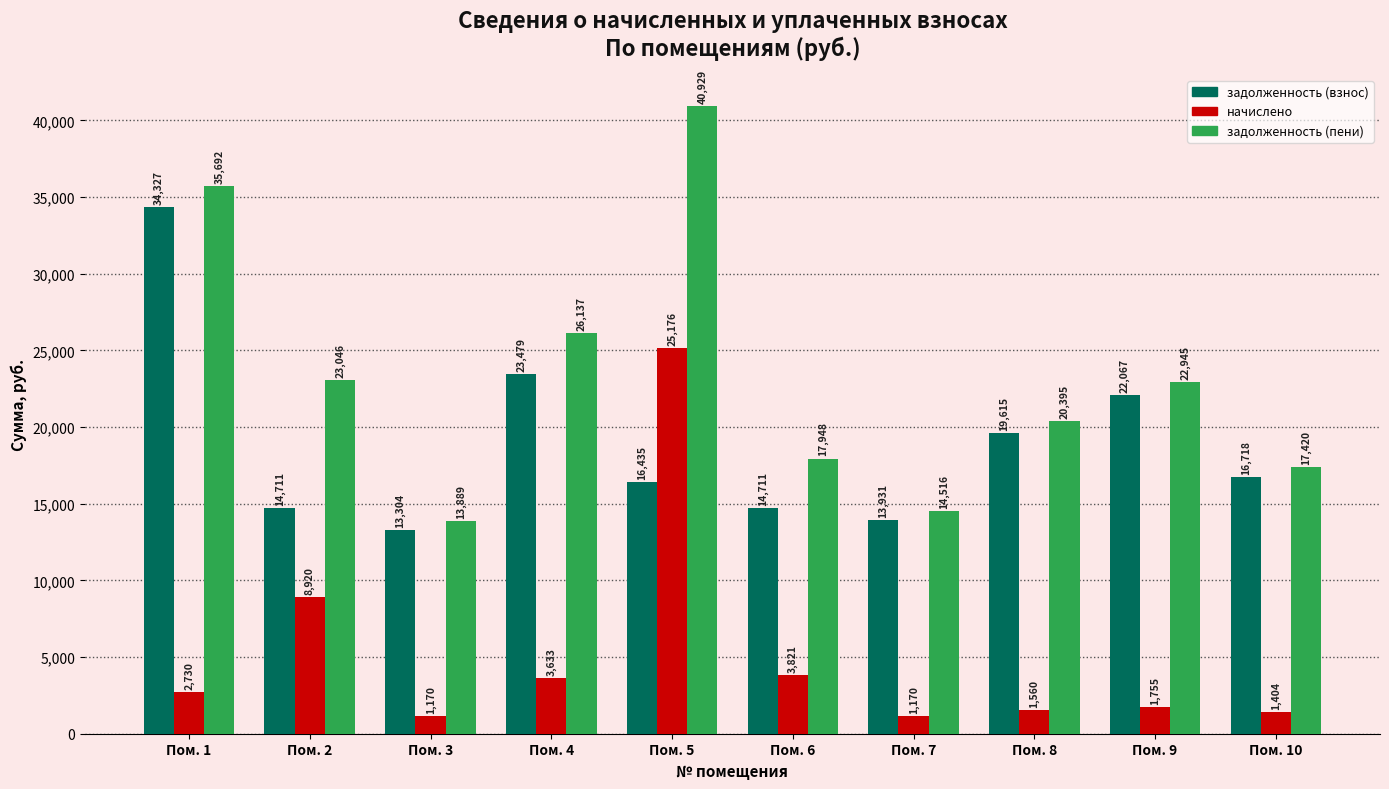

What is the value of the задолженность (пени) bar at the 4th from the left?

26136.6